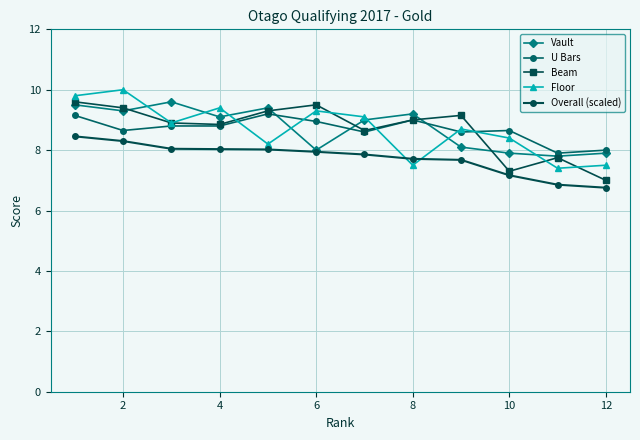

How many lines are shown in the chart?

5